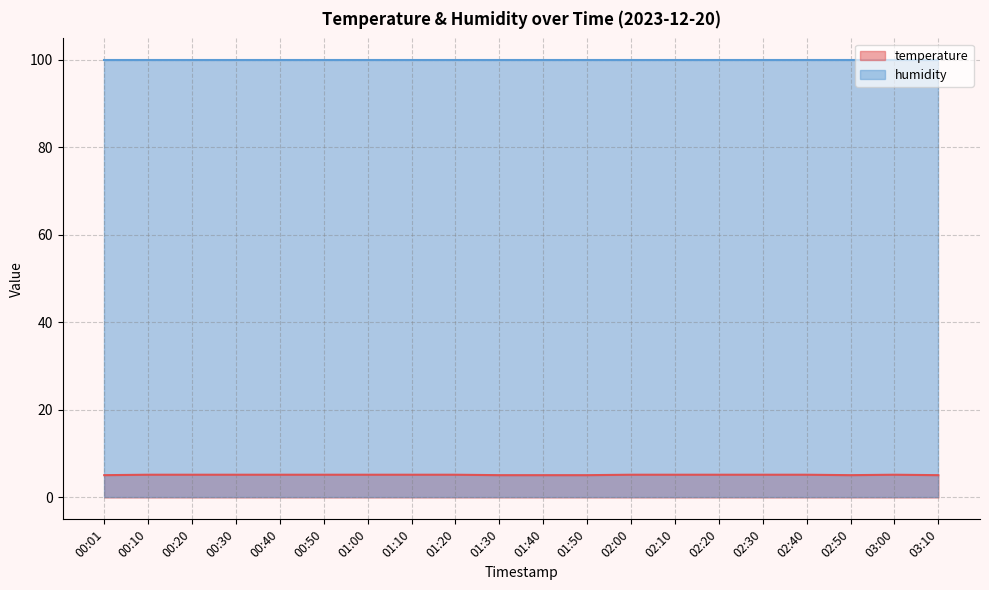

Is it true that the value at 02:20 is 5.2?

True